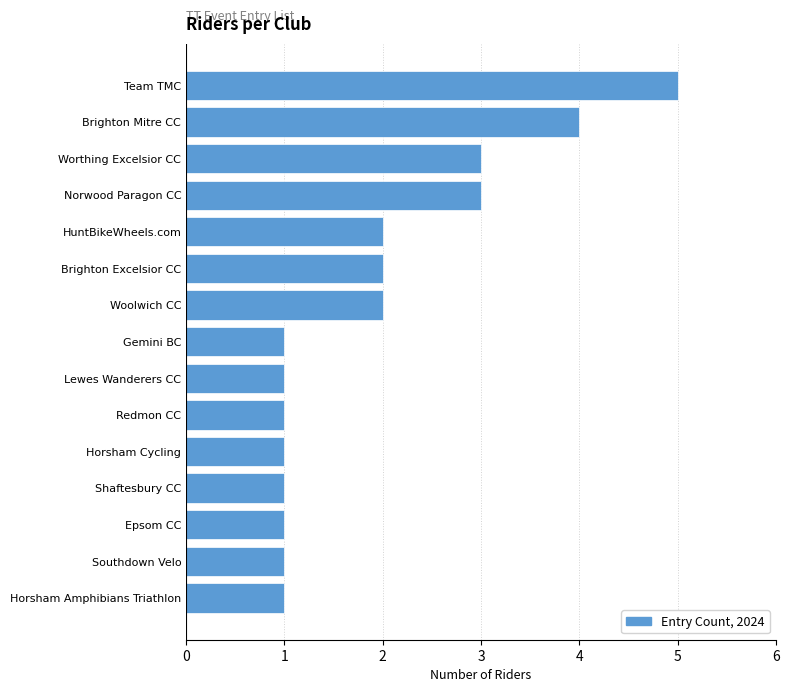

What is the change in value from Gemini BC to Brighton Mitre CC?

+3